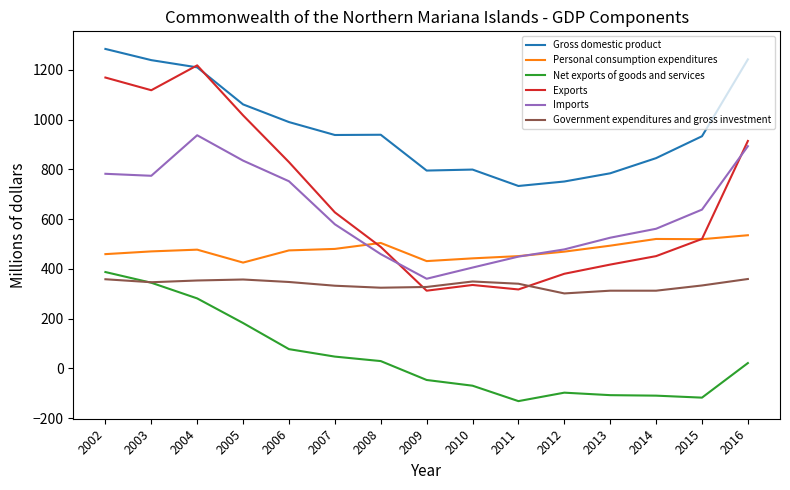

What is the lowest value of the Exports series?

312